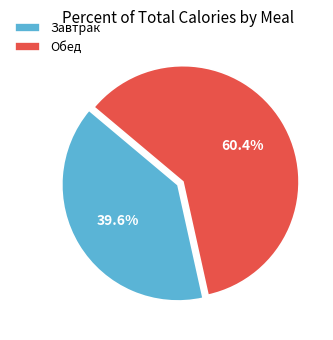

True or false: Обед accounts for 60% of the total.

True